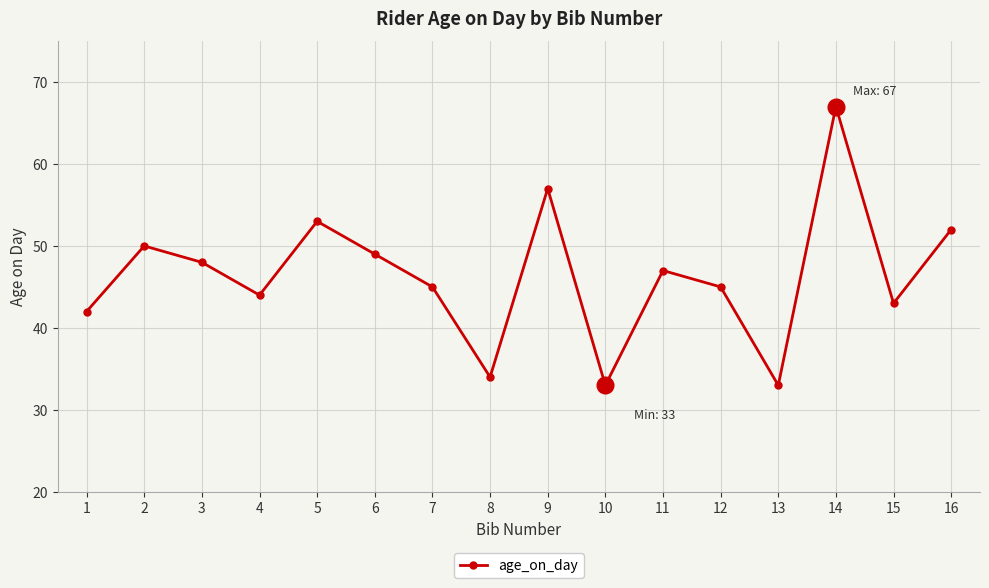

What is the minimum value shown in the chart?

33